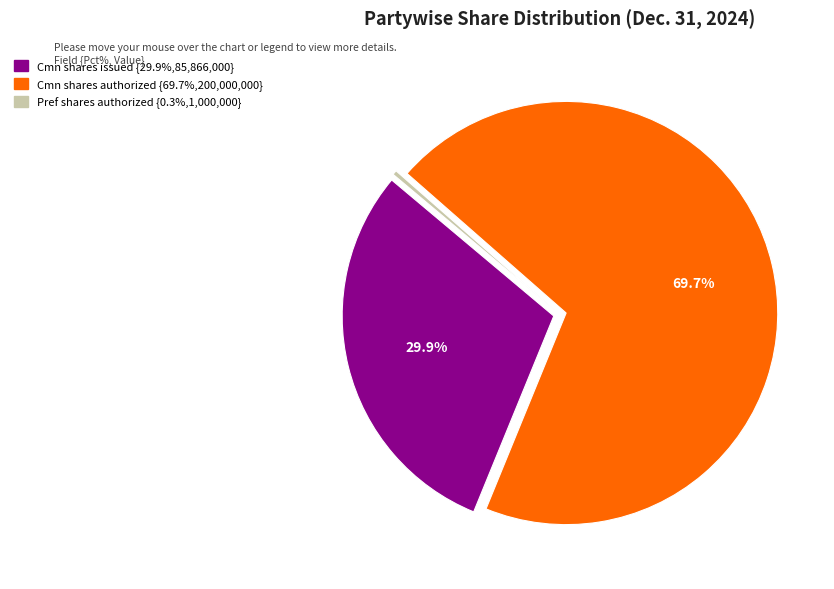

Is there a majority slice in this chart?

Yes